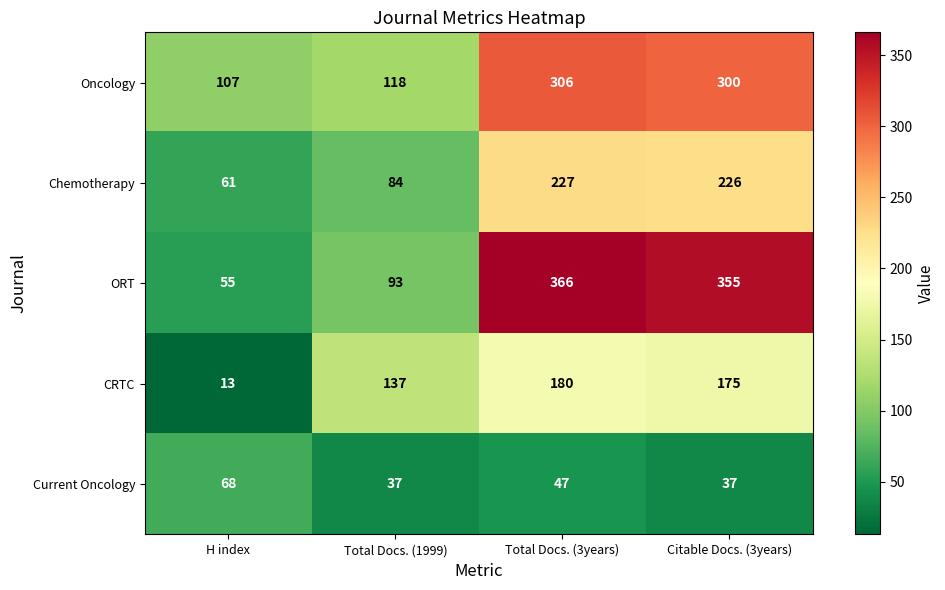

Reading right to left, what are all the values shown in this chart?

Oncology: 300	306	118	107
Chemotherapy: 226	227	84	61
ORT: 355	366	93	55
CRTC: 175	180	137	13
Current Oncology: 37	47	37	68